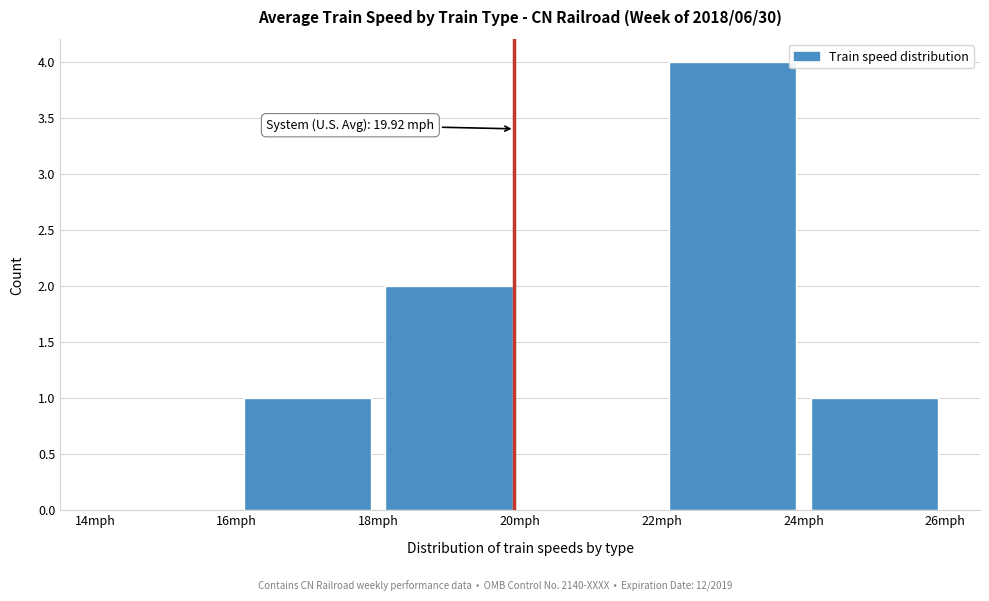

Which range on the x-axis has the tallest bar?

22 to 24